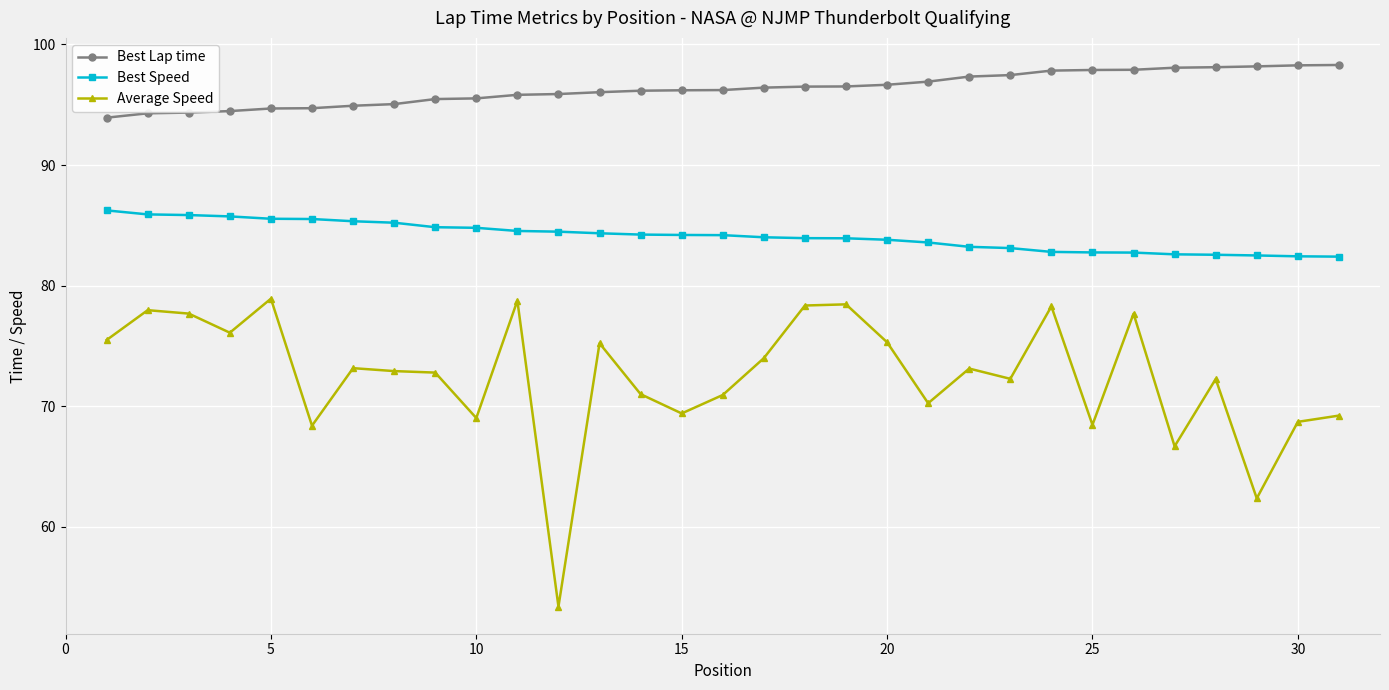

List the series in order of their overall mean, highest first.

Best Lap time, Best Speed, Average Speed